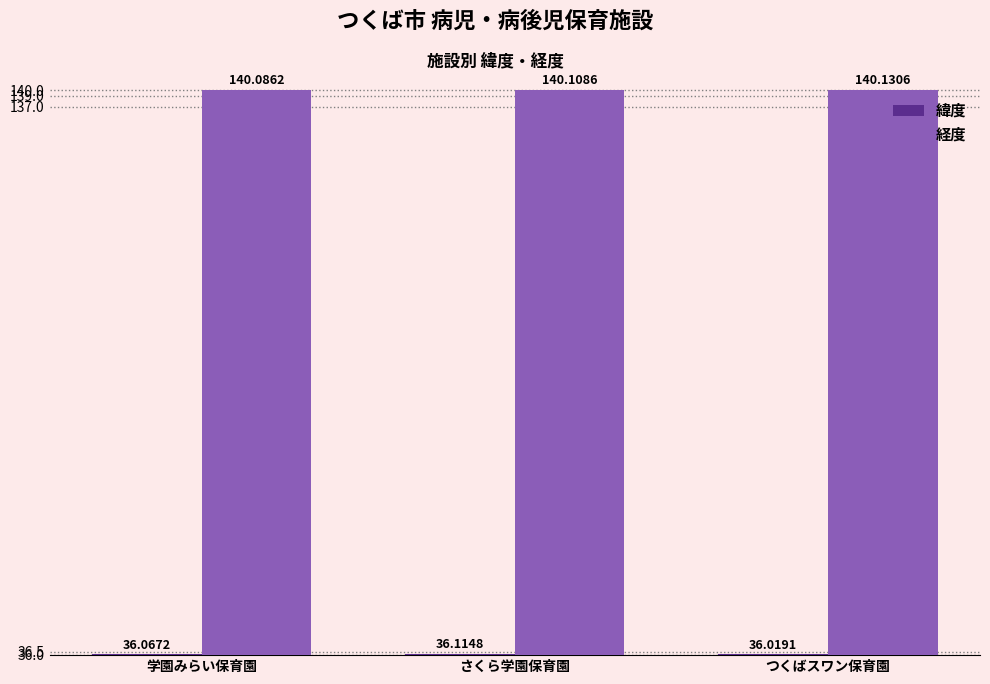

Rank the series by their average value, from lowest to highest.

緯度, 経度